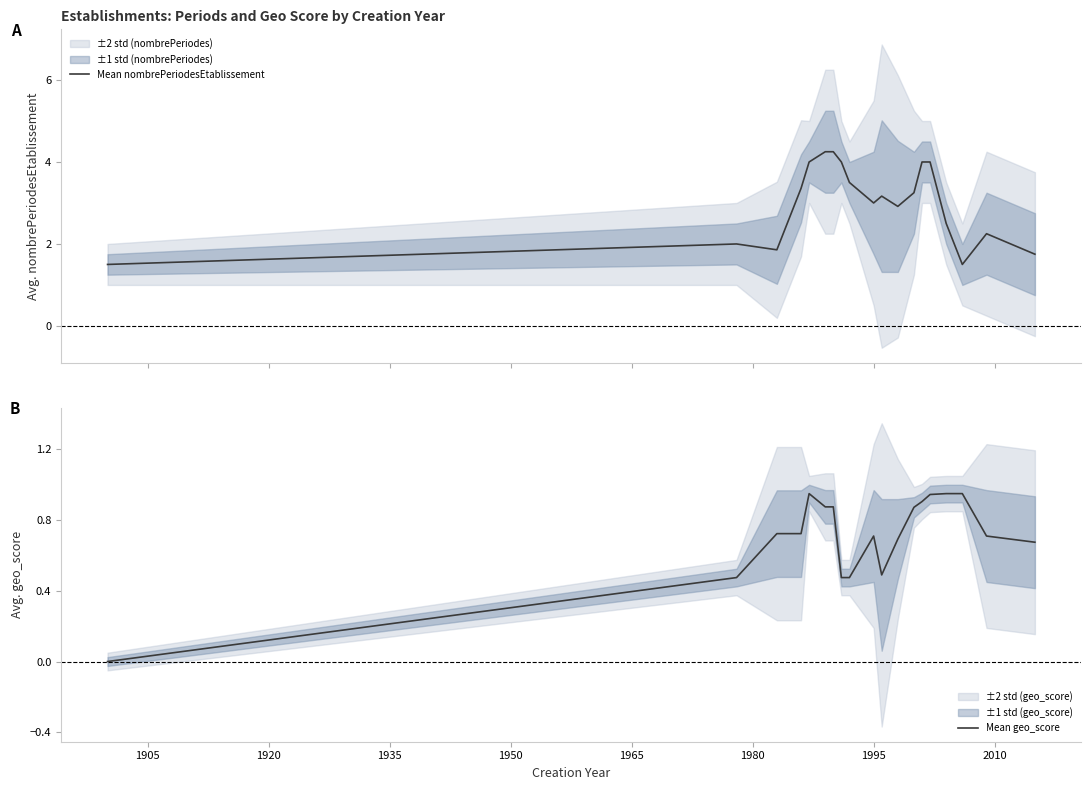

What is the minimum value for Mean nombrePeriodesEtablissement?

1.5